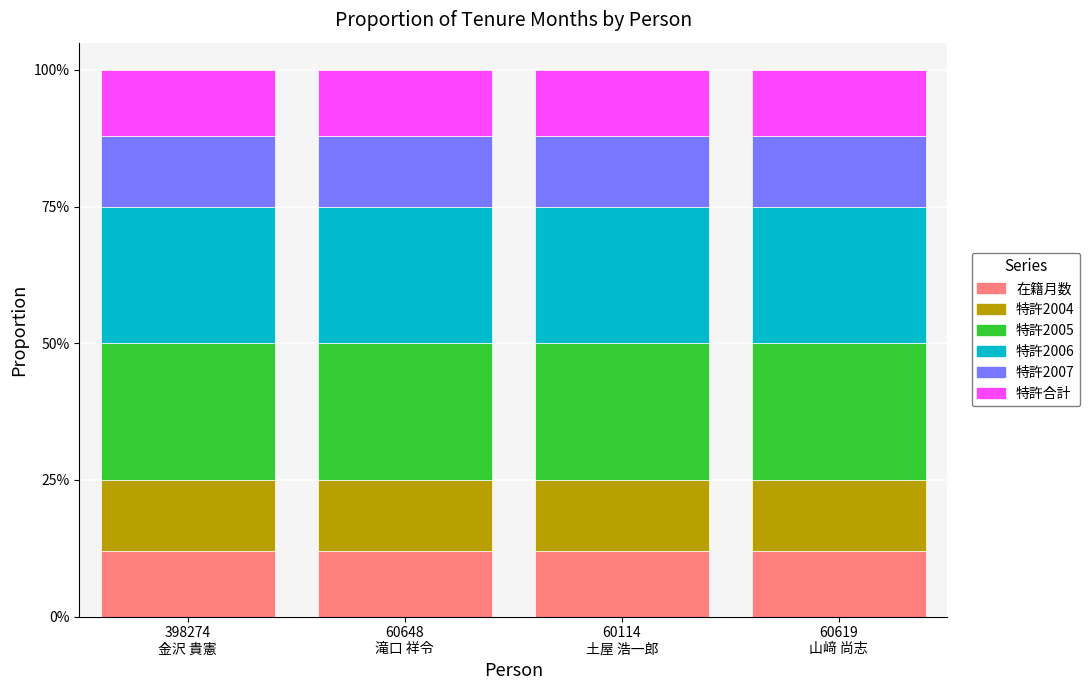

What is the minimum value for 在籍月数?

12